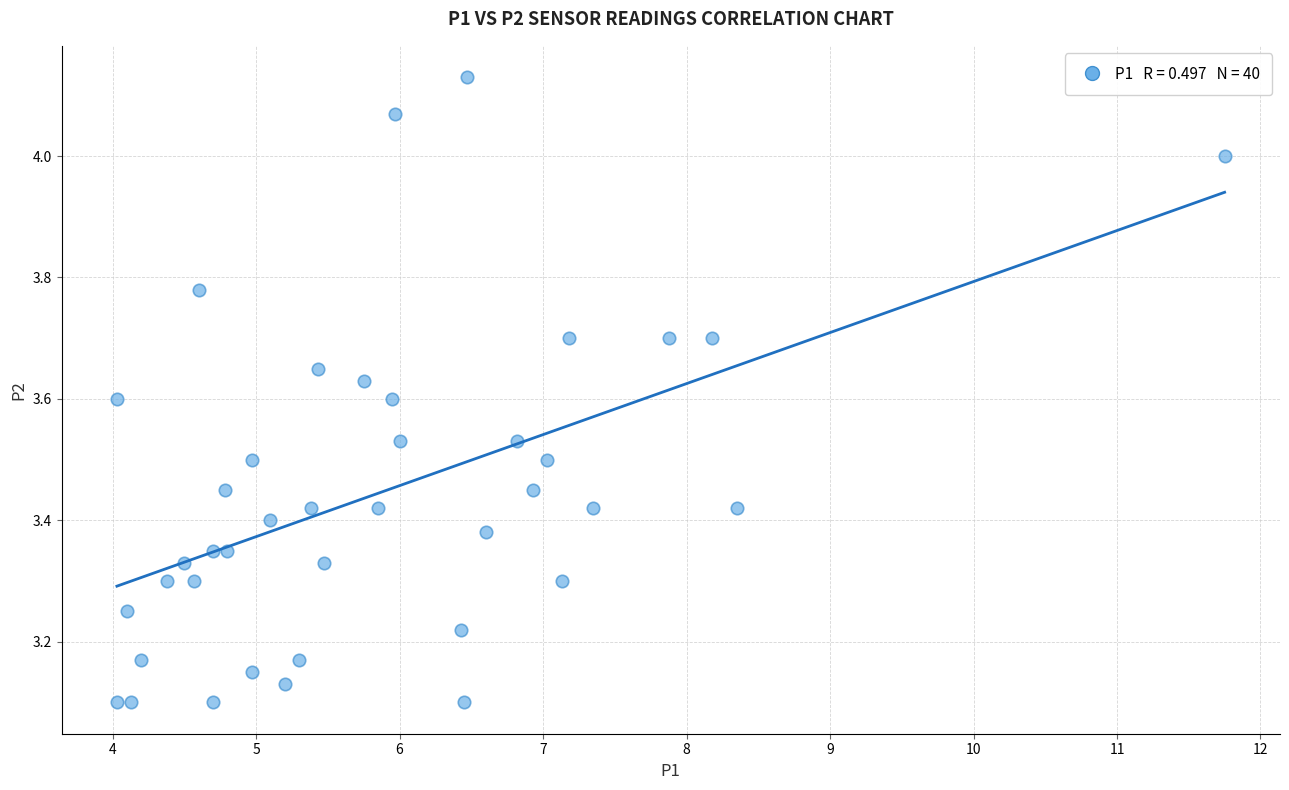

What is the range of Y values (max minus min)?

1.0